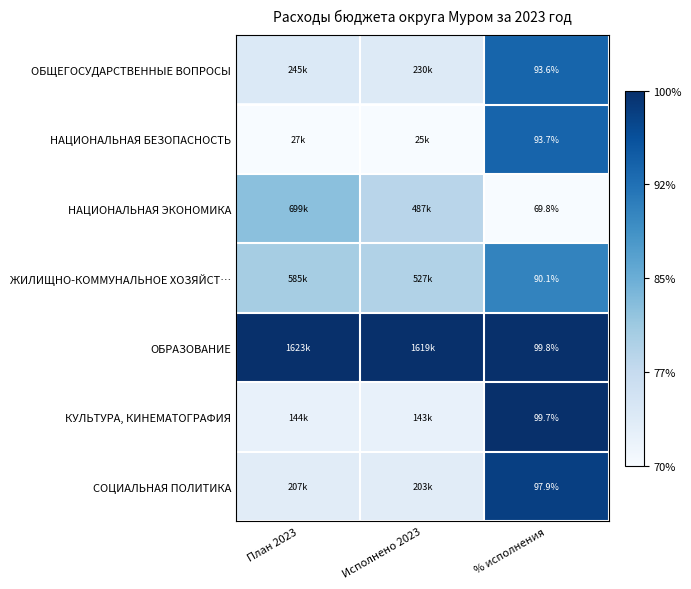

Rank the series at % исполнения from lowest to highest value.

НАЦИОНАЛЬНАЯ ЭКОНОМИКА, ЖИЛИЩНО-КОММУНАЛЬНОЕ ХОЗЯЙСТ…, ОБЩЕГОСУДАРСТВЕННЫЕ ВОПРОСЫ, НАЦИОНАЛЬНАЯ БЕЗОПАСНОСТЬ, СОЦИАЛЬНАЯ ПОЛИТИКА, КУЛЬТУРА, КИНЕМАТОГРАФИЯ, ОБРАЗОВАНИЕ